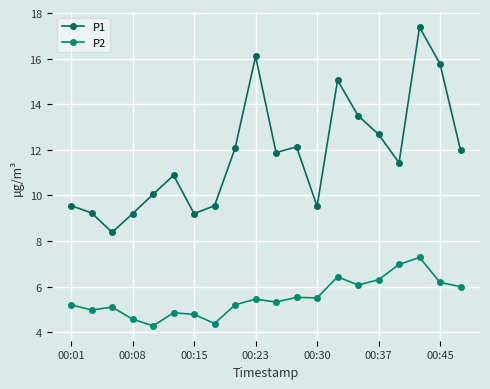

What is the greatest value displayed?

17.4